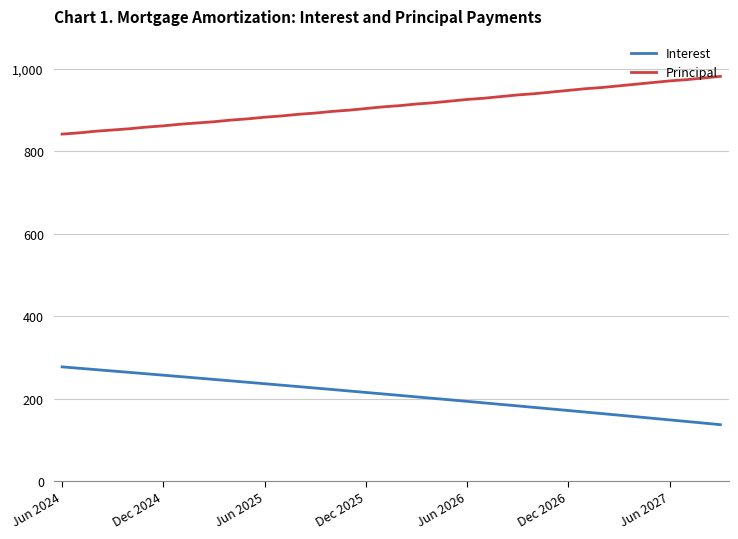

True or false: Interest and Principal intersect in this chart.

False